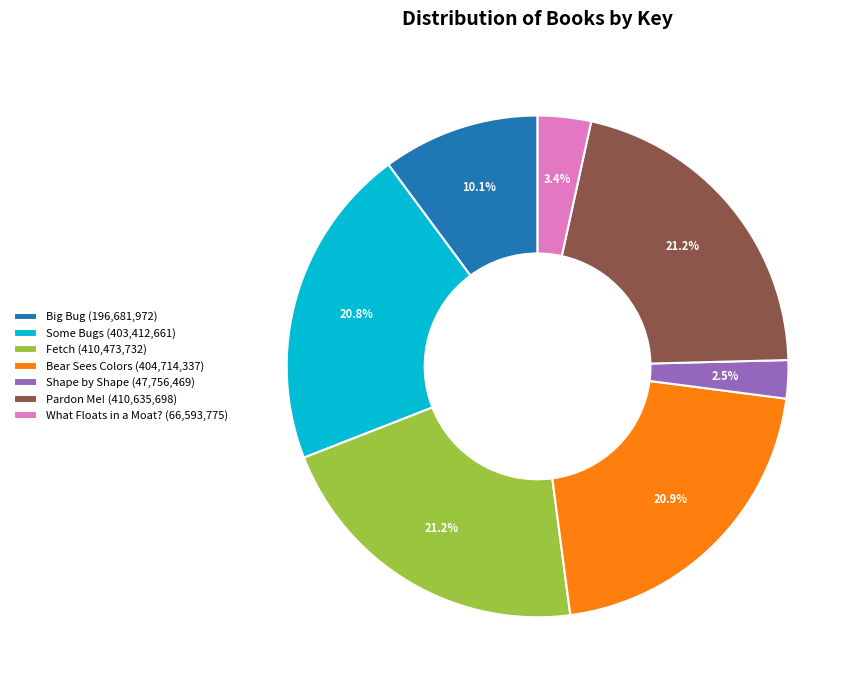

Which category has the smallest portion of the pie?

Shape by Shape